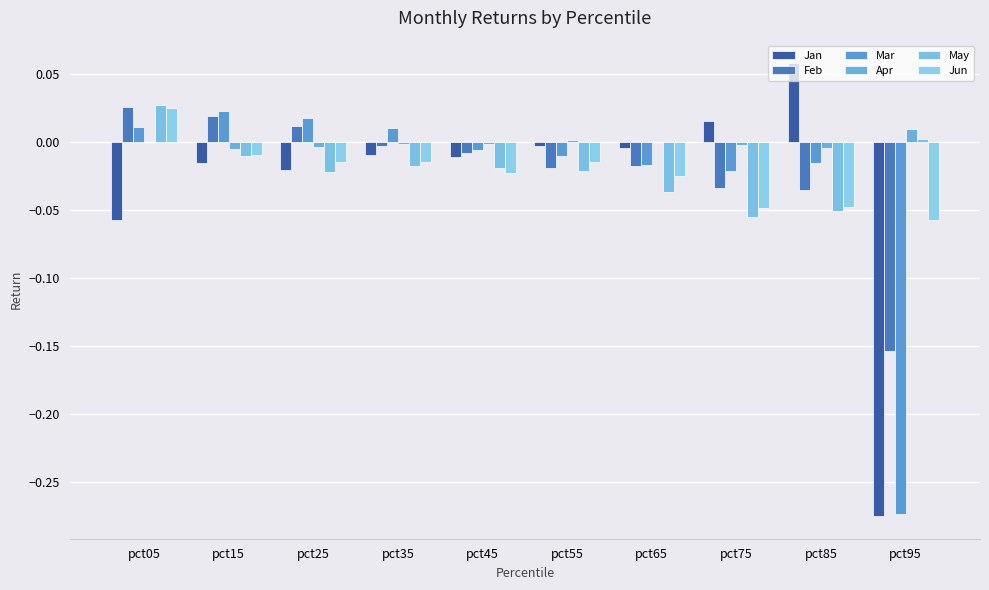

What is the sum of all May values?

-0.2